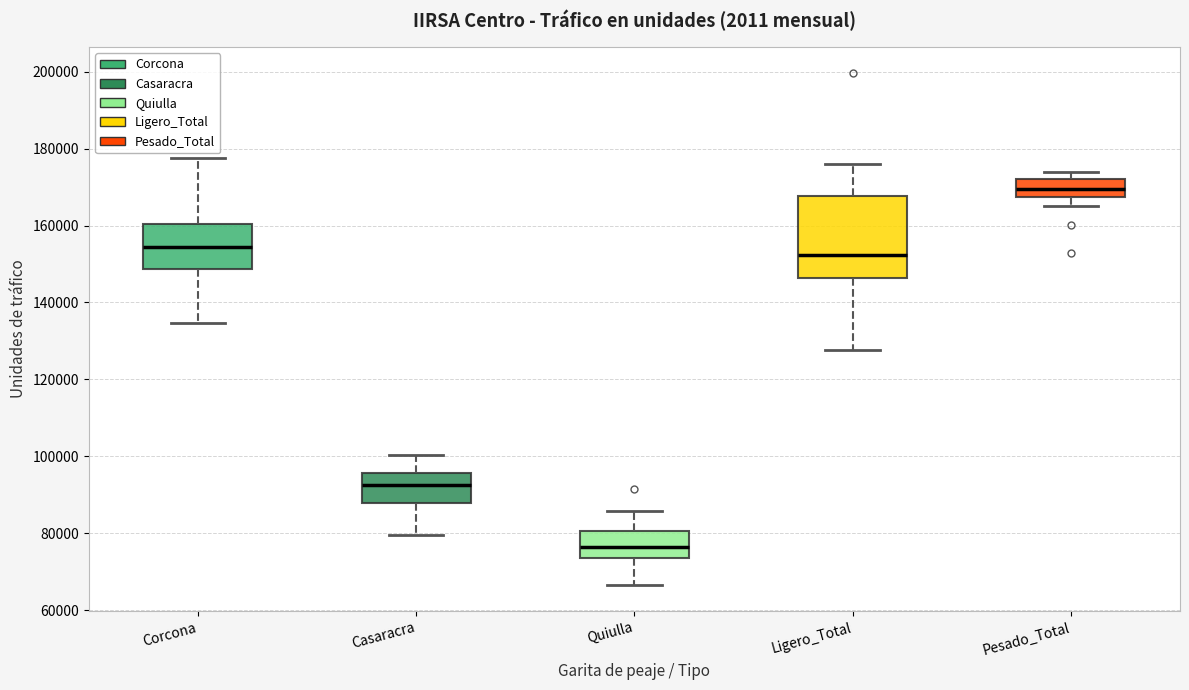

Reading left to right, transcribe this box plot: for each box, give where its median line is, the range the box spans, and where its two whiskers end, as read against the y-axis. The values are not printed on the chart, so give them approximately, as read against the axis.

Corcona: median 154000, box 148000 to 160000, whiskers 134000 to 178000
Casaracra: median 92000, box 88000 to 96000, whiskers 80000 to 100000
Quiulla: median 76000, box 74000 to 80000, whiskers 66000 to 86000
Ligero_Total: median 152000, box 146000 to 168000, whiskers 128000 to 176000
Pesado_Total: median 170000, box 168000 to 172000, whiskers 166000 to 174000